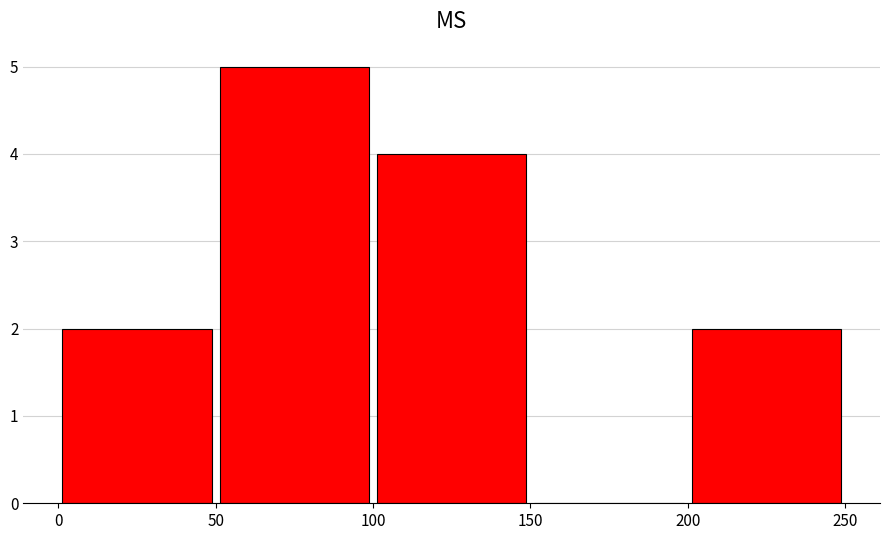

What is the height of the bar covering 50 to 100 on the x-axis? The values are not printed on the chart, so give them approximately, as read against the axis.

5